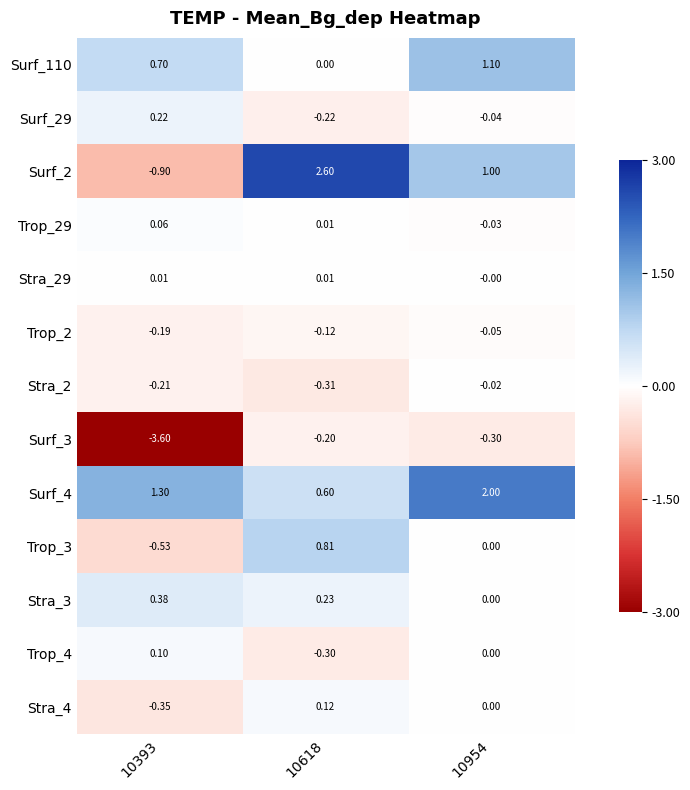

Rank the series by their maximum value, from highest to lowest.

Surf_2, Surf_4, Surf_110, Trop_3, Stra_3, Surf_29, Stra_4, Trop_4, Trop_29, Stra_29, Stra_2, Trop_2, Surf_3